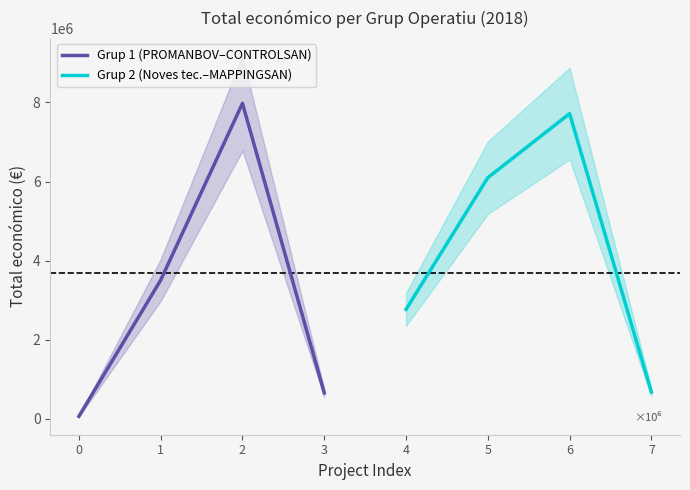

True or false: Grup 1 (PROMANBOV–CONTROLSAN) has a value of 66125 at 0.

True